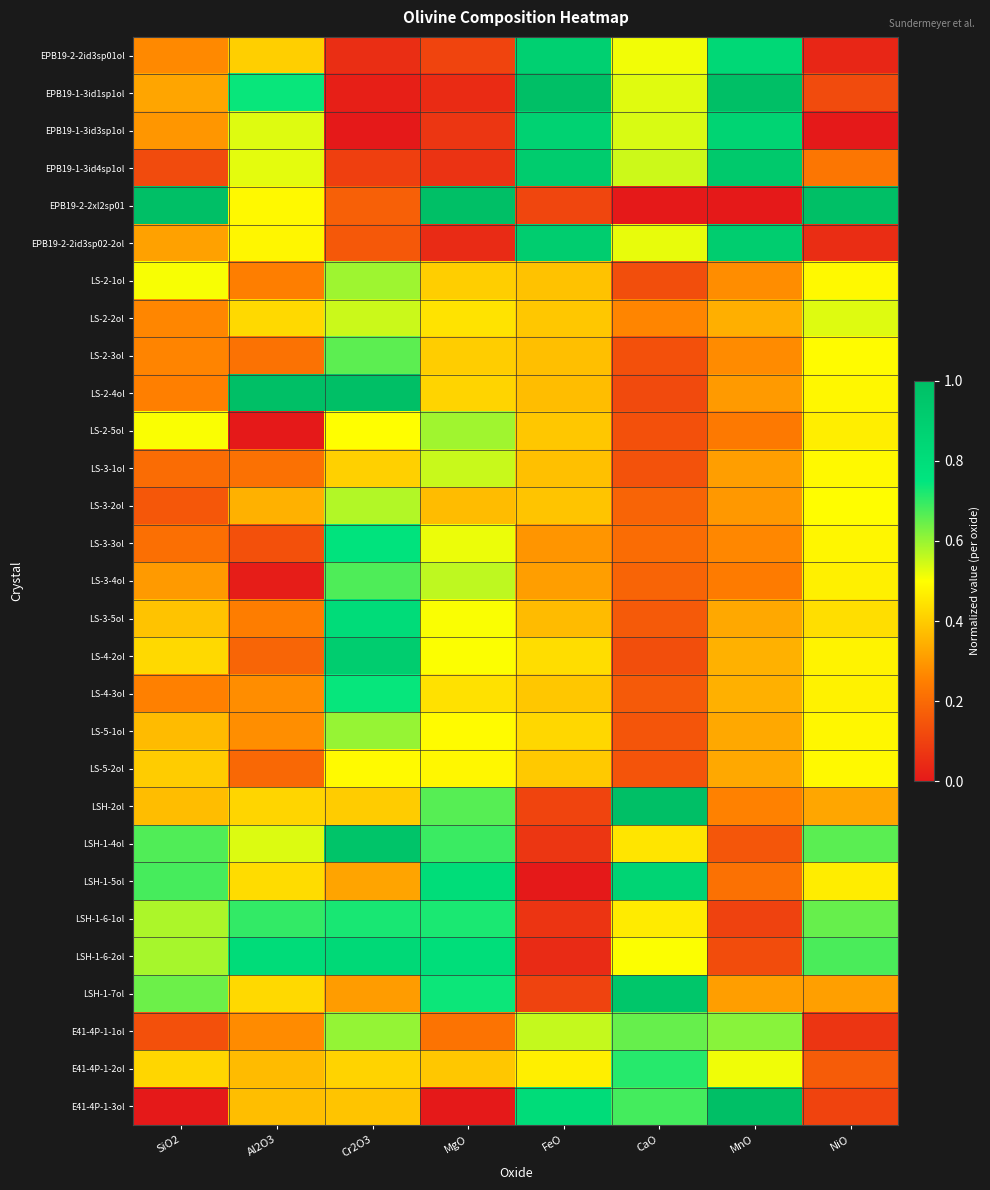

List the series in order of their peak value, lowest first.

LS-5-2ol, LS-2-2ol, LS-3-1ol, LS-3-2ol, LS-2-5ol, LS-2-1ol, LS-5-1ol, E41-4P-1-1ol, LS-2-3ol, LS-3-4ol, E41-4P-1-2ol, LSH-1-6-1ol, LS-4-3ol, LS-3-3ol, LS-3-5ol, LSH-1-6-2ol, LSH-1-5ol, EPB19-1-3id3sp1ol, EPB19-2-2id3sp01ol, EPB19-2-2id3sp02-2ol, LS-4-2ol, EPB19-1-3id4sp1ol, LSH-1-7ol, LSH-1-4ol, EPB19-1-3id1sp1ol, EPB19-2-2xl2sp01, LS-2-4ol, LSH-2ol, E41-4P-1-3ol